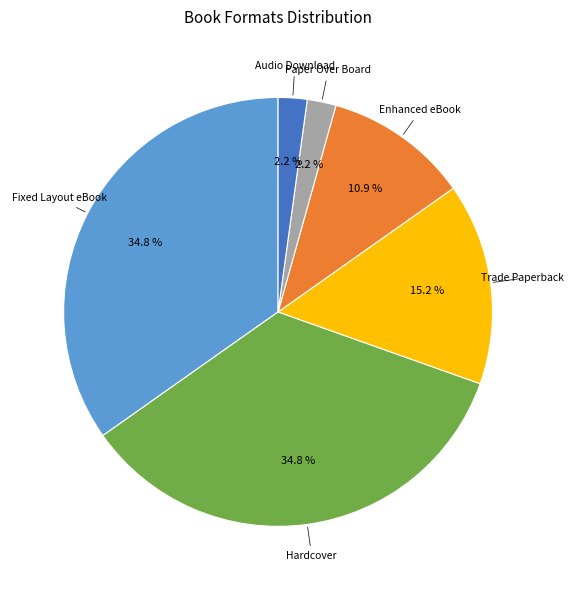

To the nearest percent, what percentage of the pie is Enhanced eBook?

11%